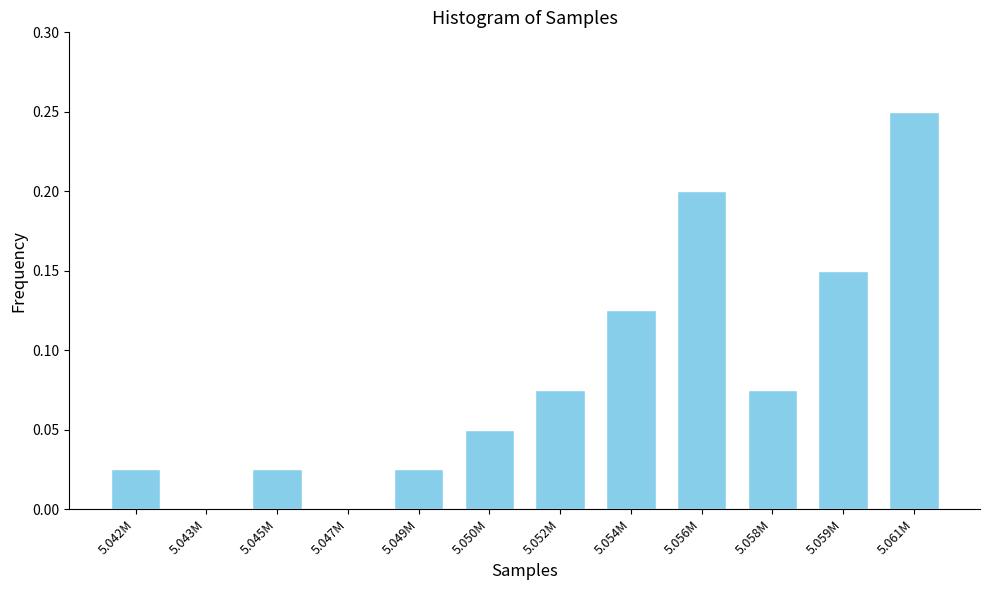

Which has a higher value, 5.054M or 5.058M?

5.054M